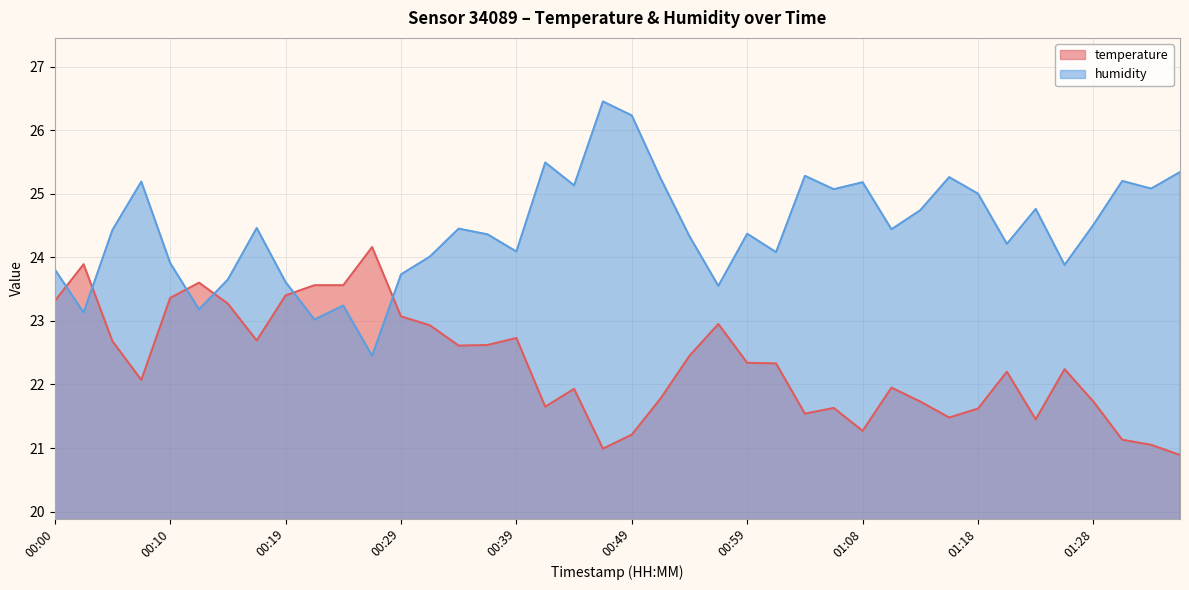

What position from the right is 00:54?

18